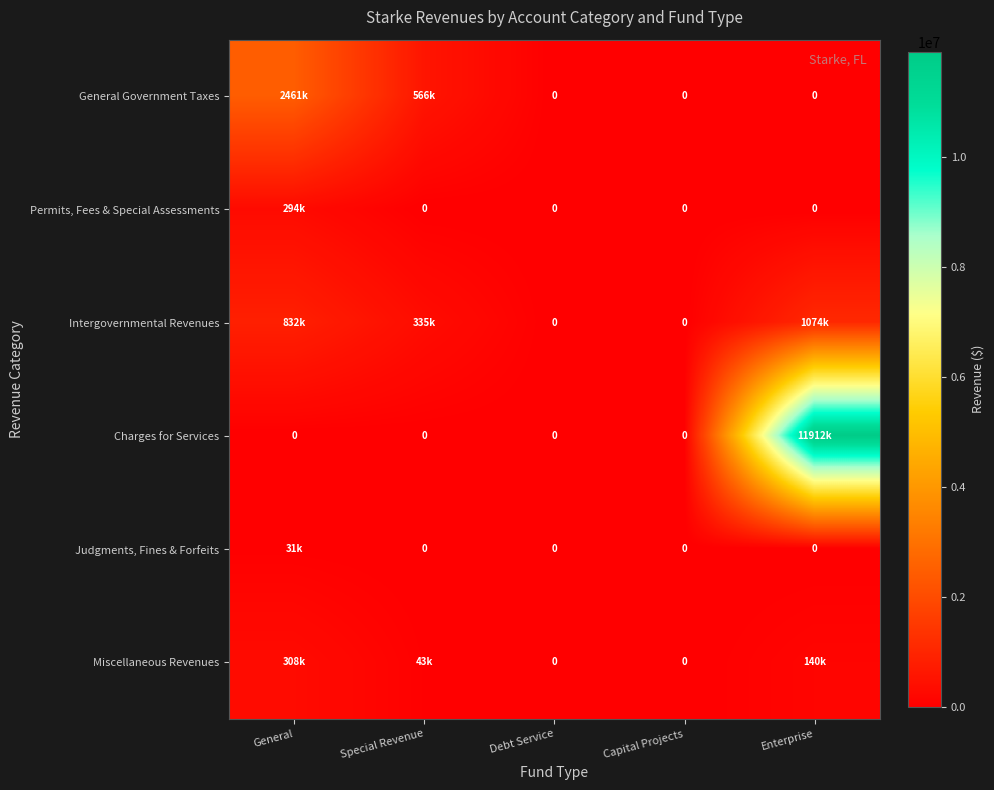

At which category is the sum across all series the highest?

Enterprise